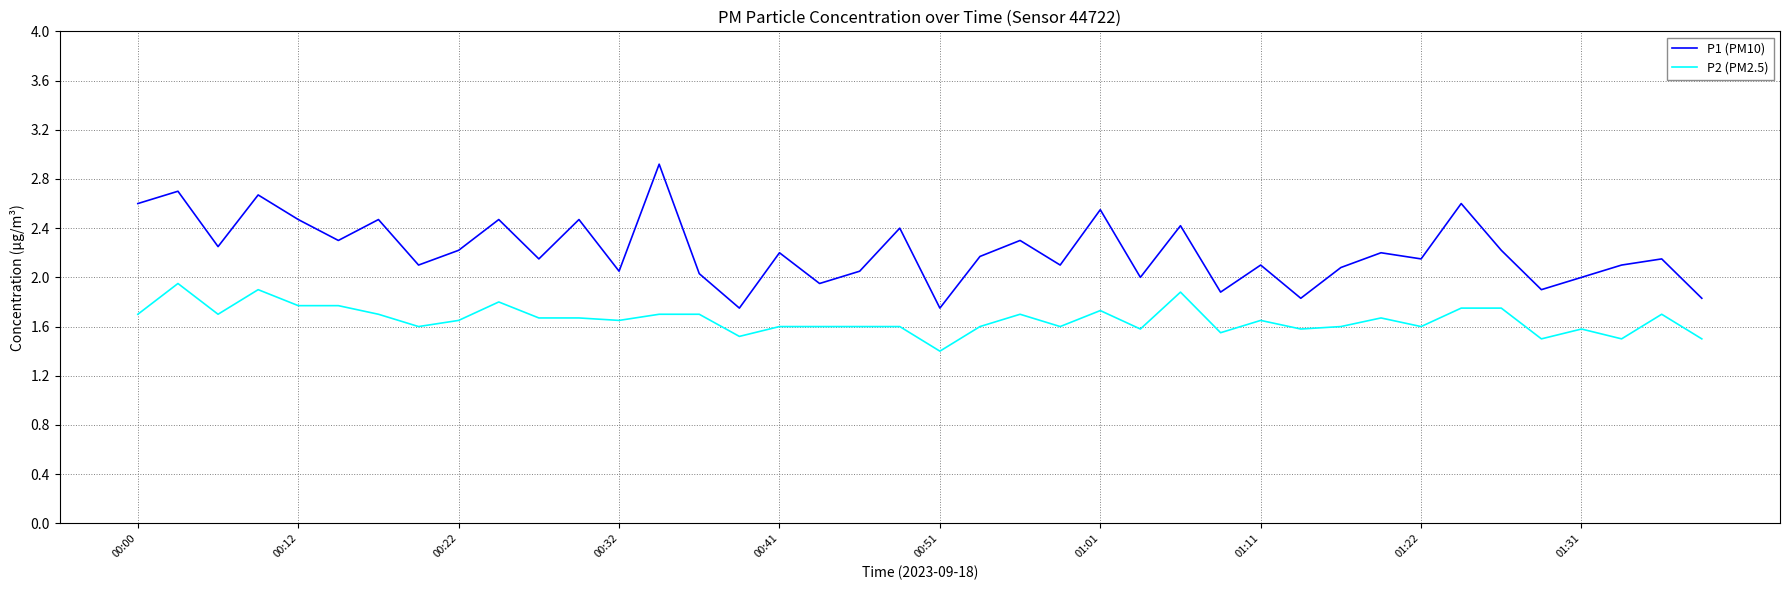

Which series has the largest total across all categories?

P1 (PM10)